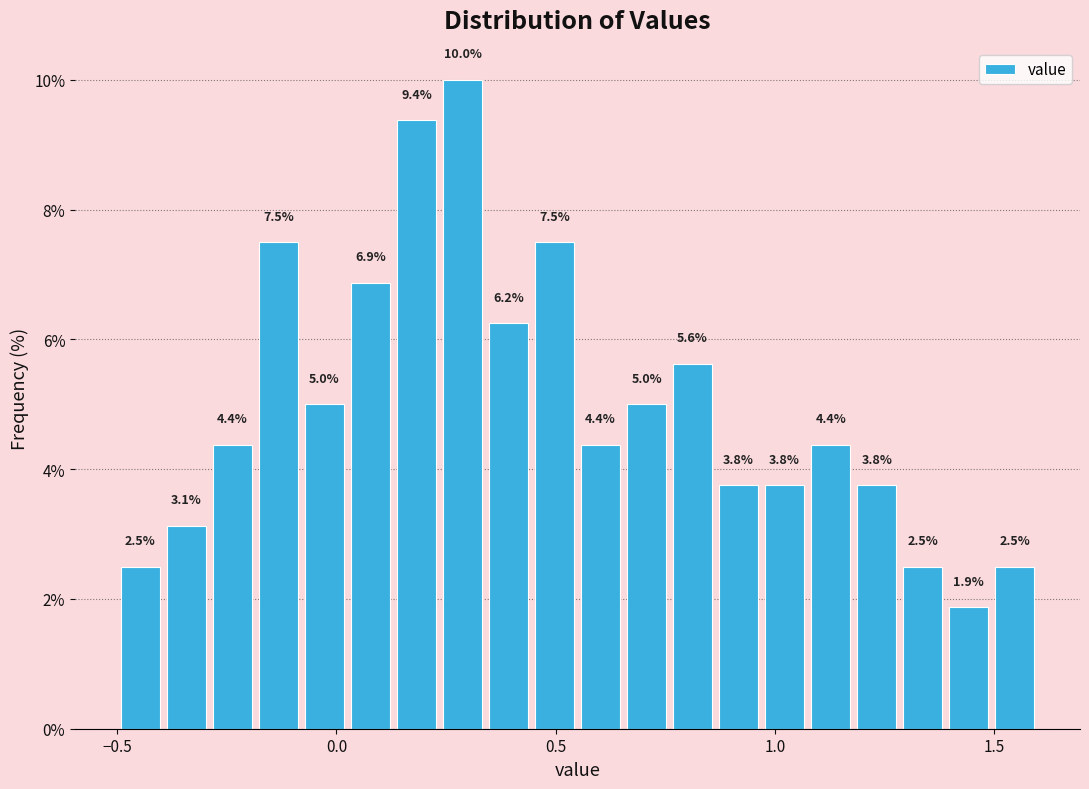

Around what value on the x-axis is the tallest bar? Give the approximate position of its centre, as read against the axis.

0.30